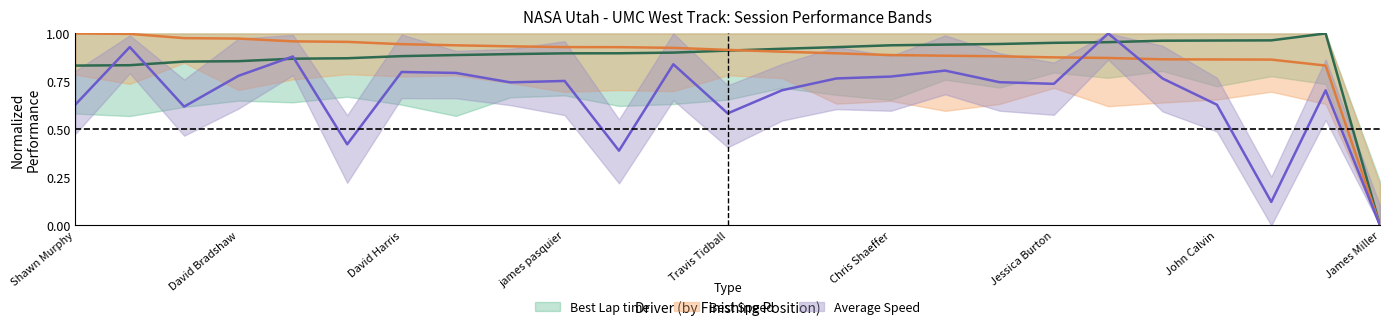

Which series ends up on top after the final intersection of Average Speed and Best Speed?

Best Speed